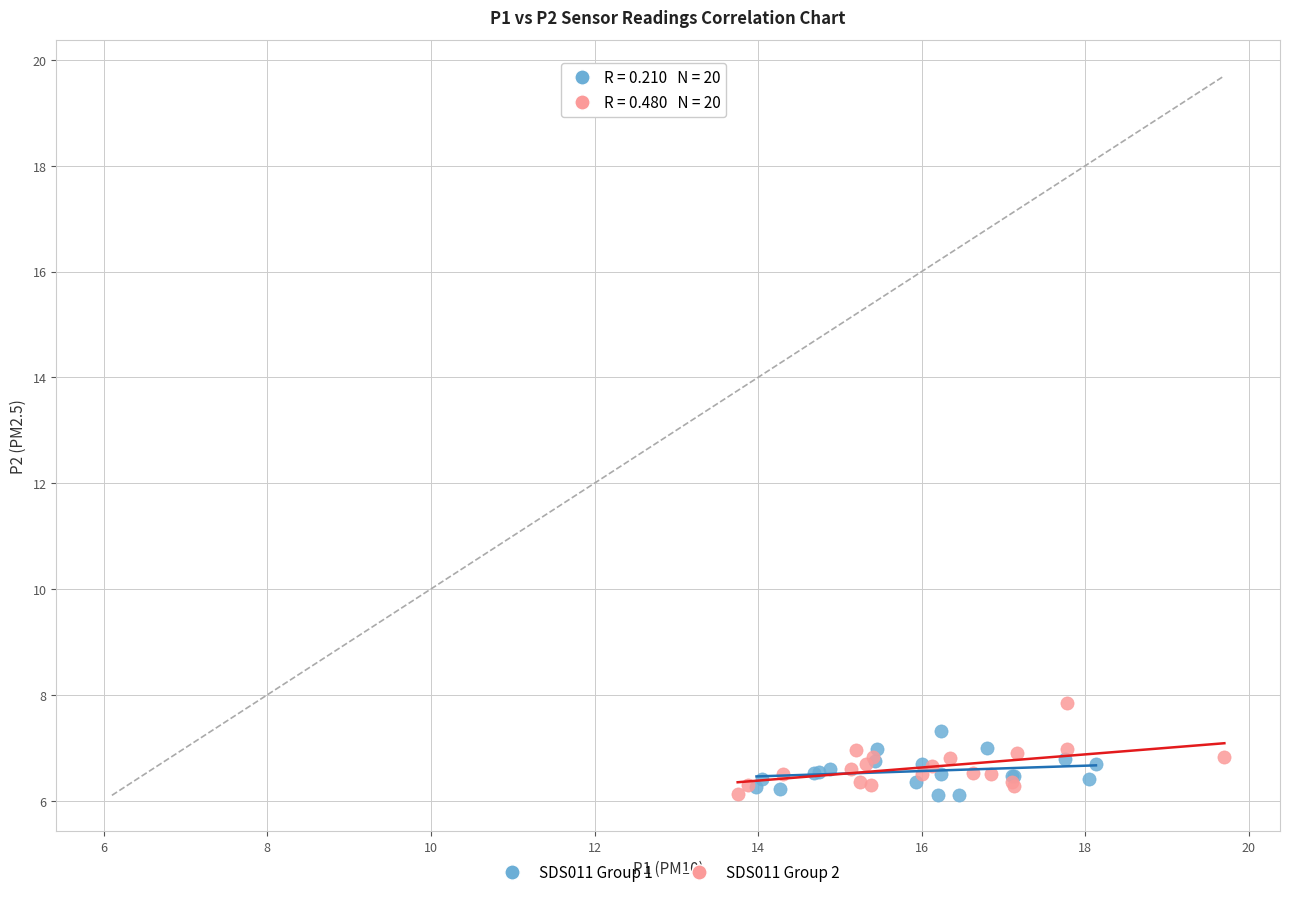

Which series contains the highest Y value?

SDS011 Group 2